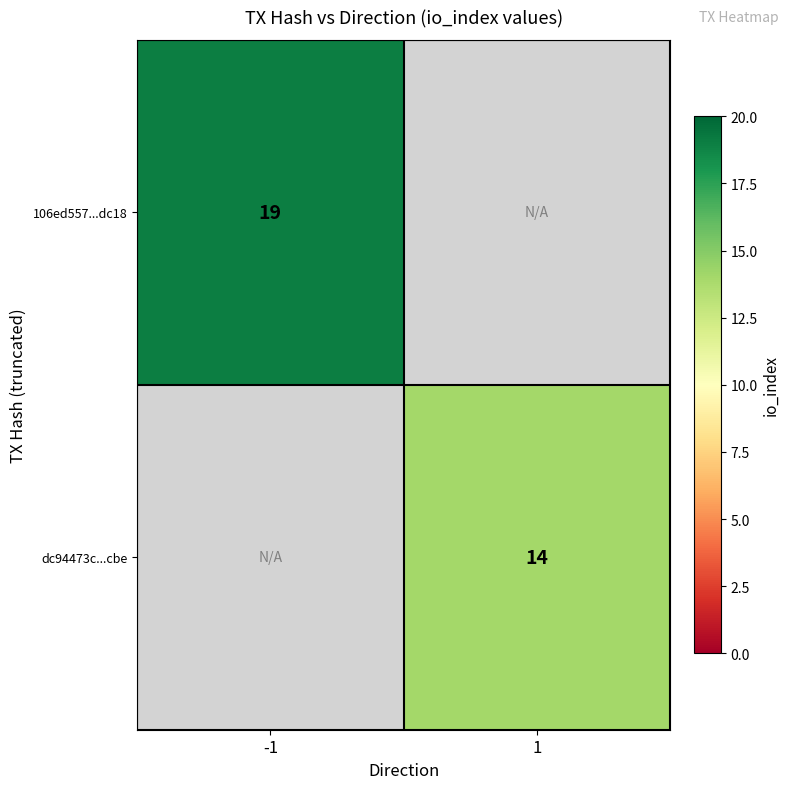

The value of 106ed557...dc18 at -1 is 19. True or false?

True